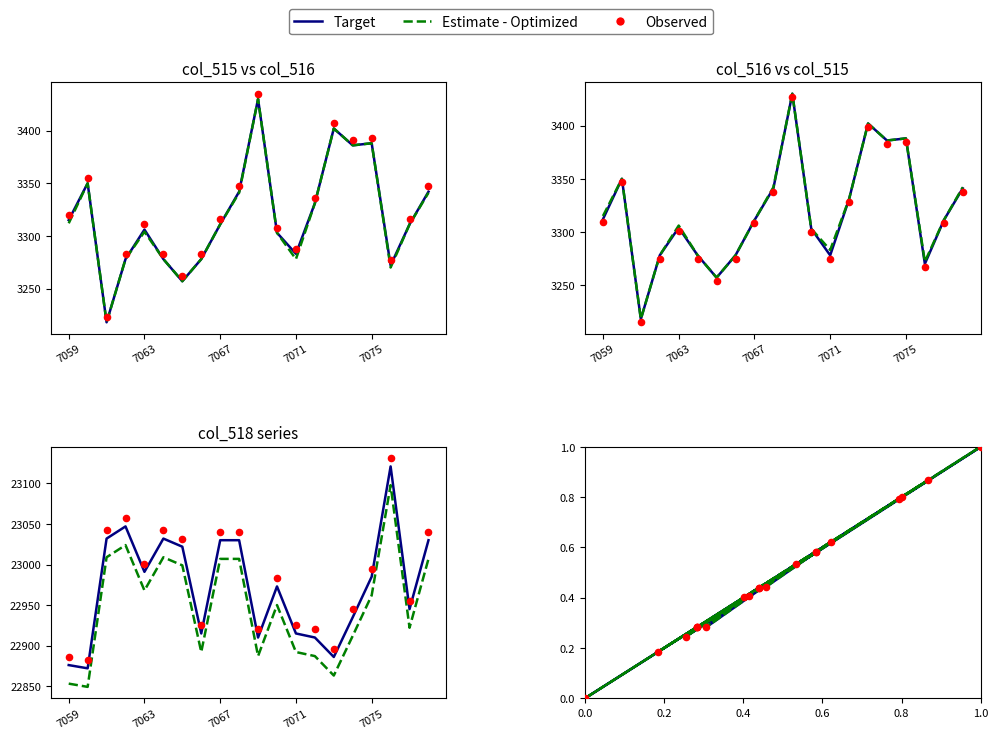

Is the value of col_518 est at 15 greater than the value of col_516 est at 8?

Yes